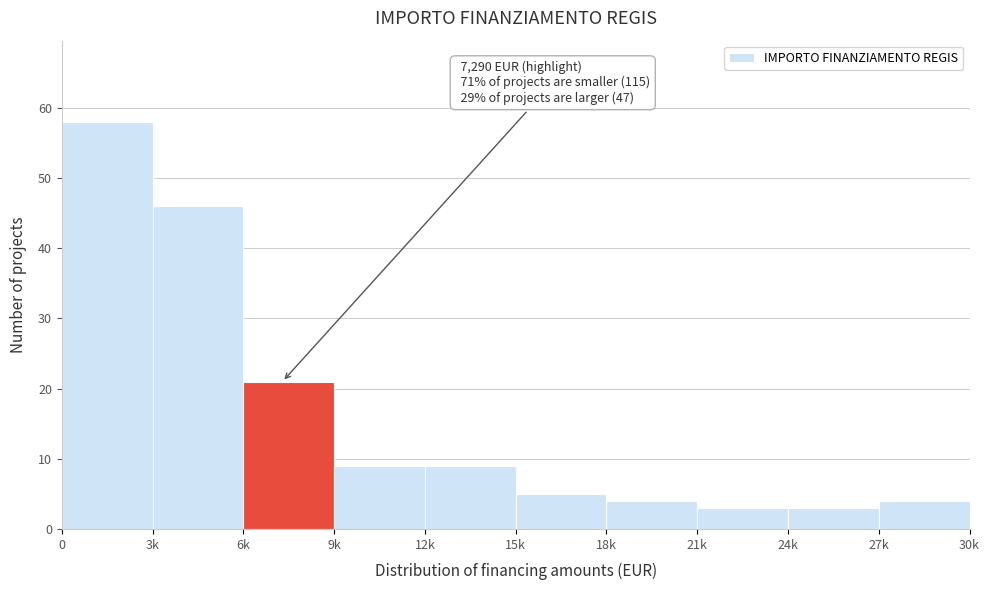

Reading left to right, list all the values displayed in this chart.

0=58	3k=46	6k=21	9k=9	12k=9	15k=5	18k=4	21k=3	24k=3	27k=4